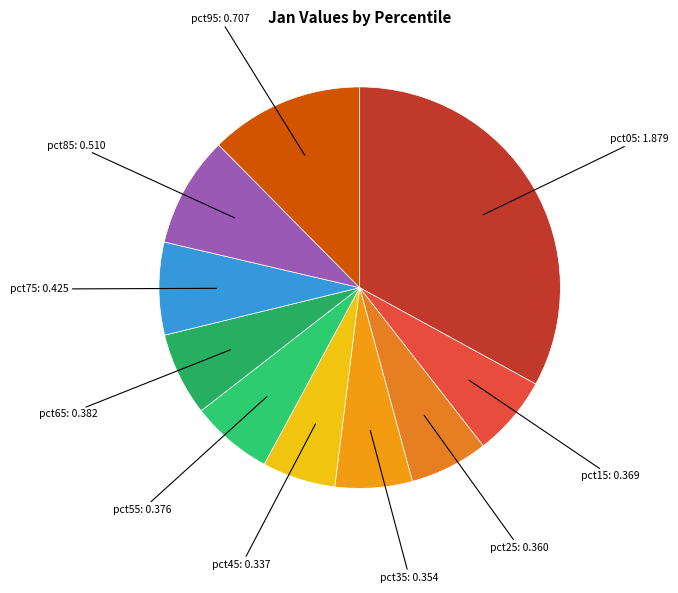

Which category has the biggest portion of the pie?

pct05